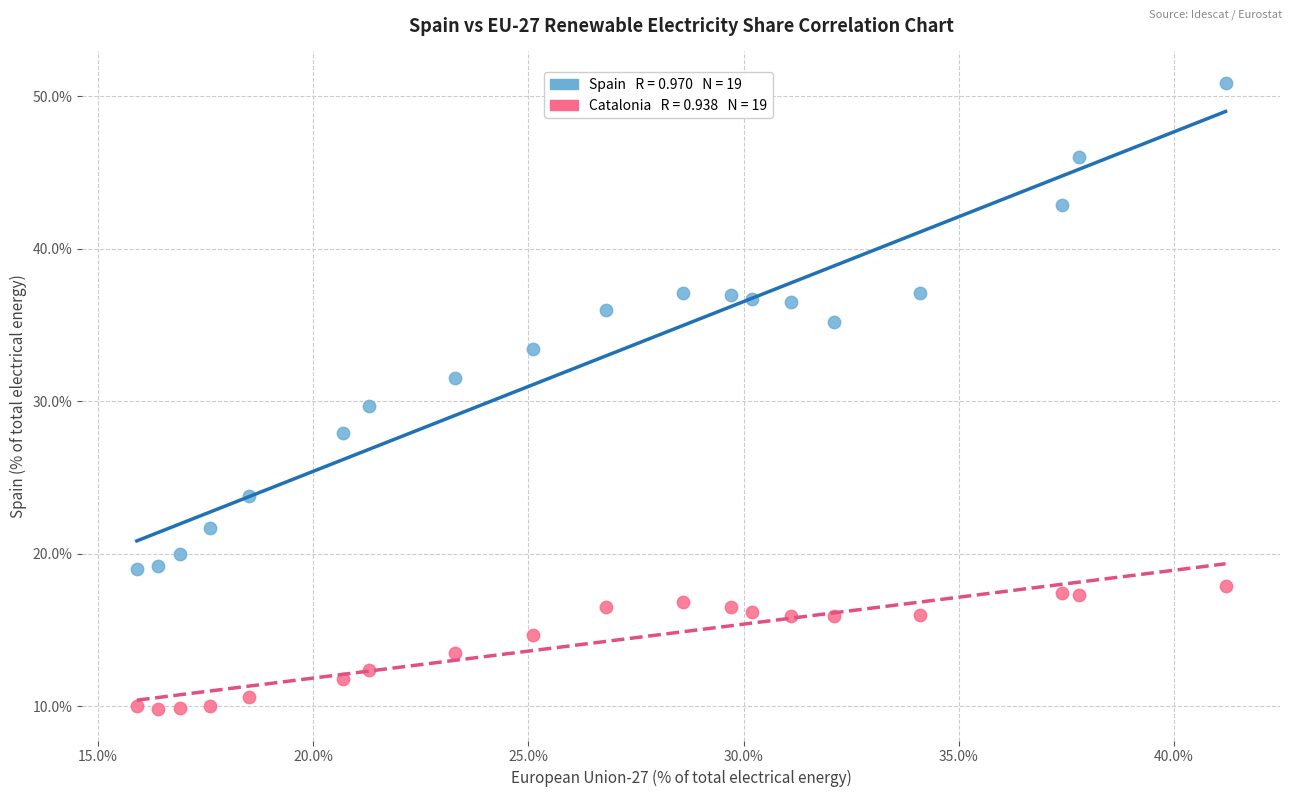

Across all data points, what is the range of Y values (max minus min)?

41.1